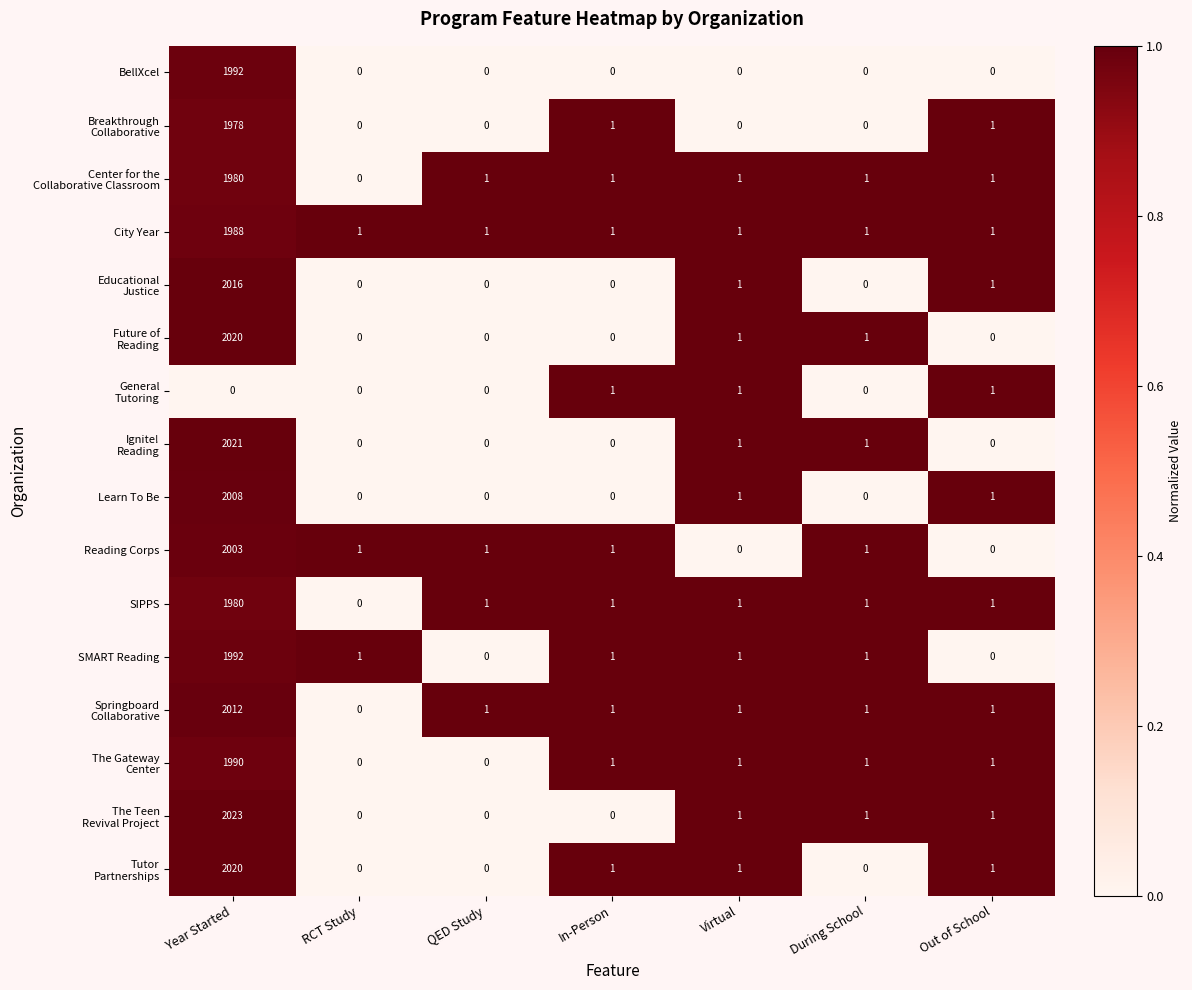

The SIPPS series shows 1 at Out of School. True or false?

True